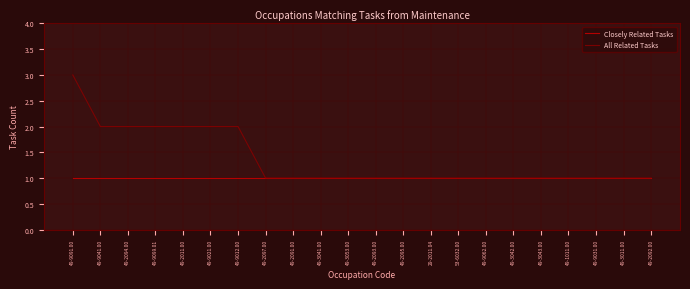

What is the approximate value of All Related Tasks at 49-9091.00?

3